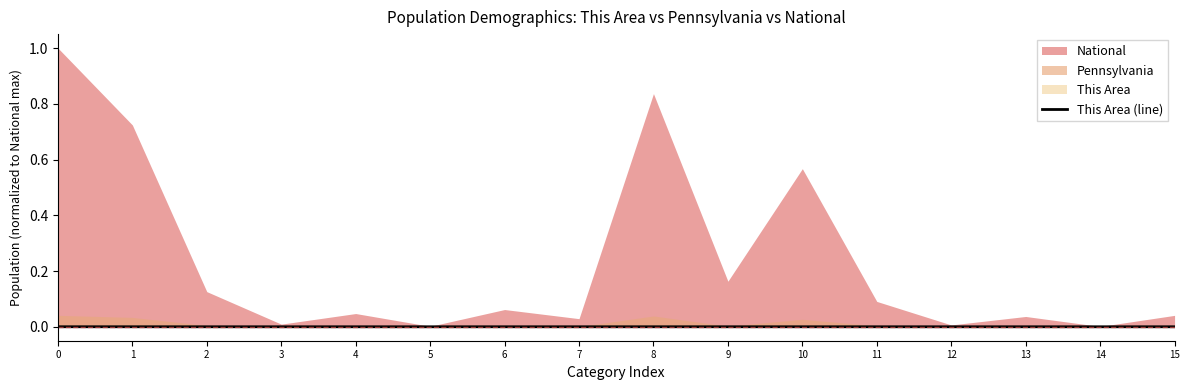

The chart shows a value of 0.0 at 5. True or false?

False